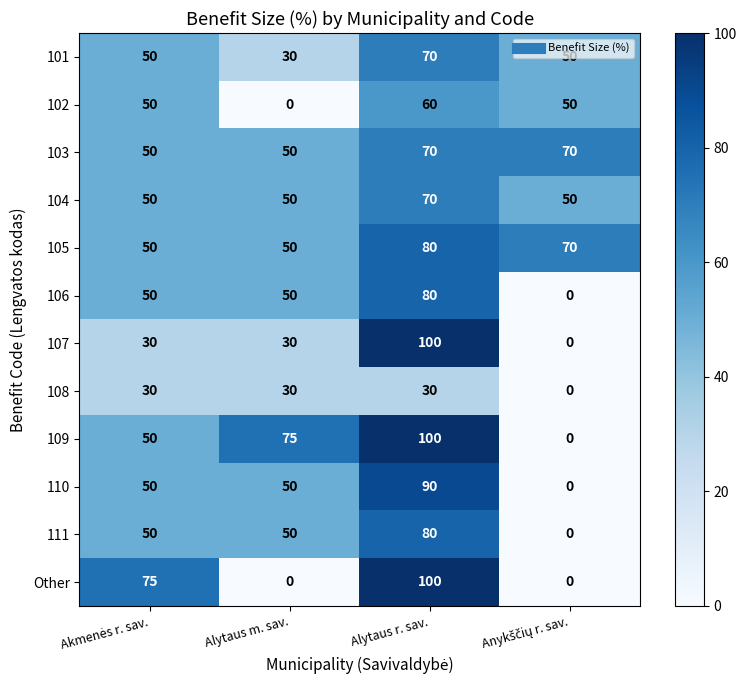

At which category is the sum across all series the highest?

Alytaus r. sav.